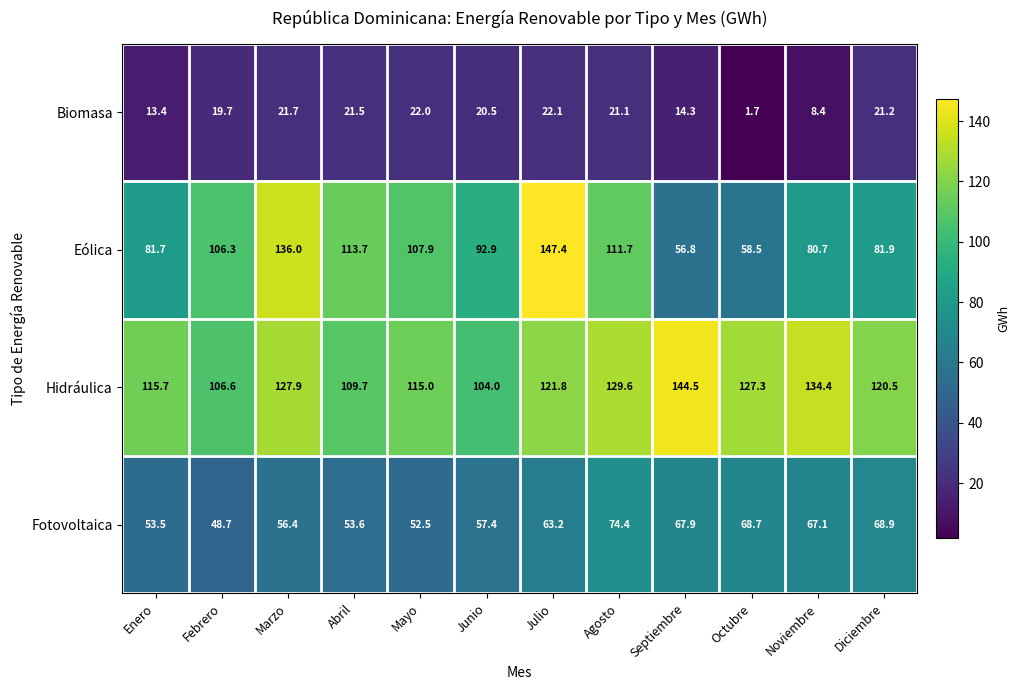

What is the difference between the highest and lowest values at Mayo?

93.0